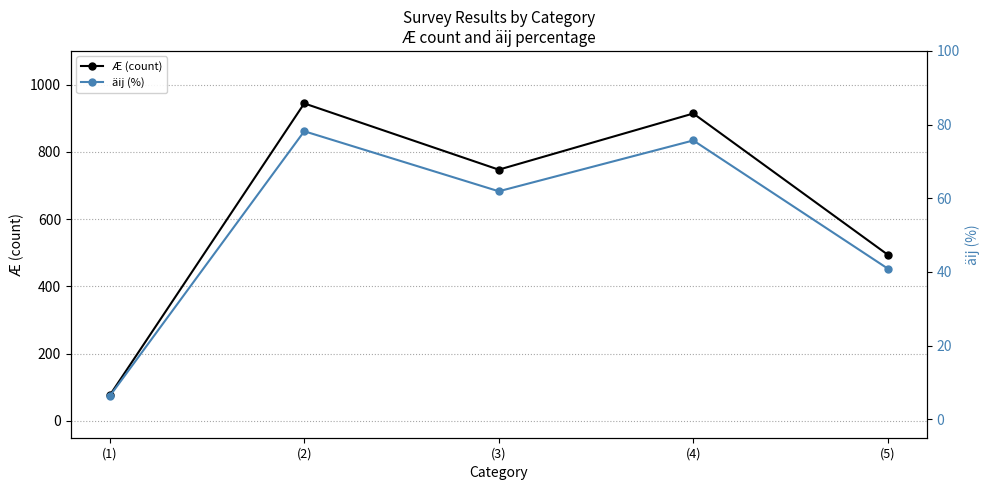

What is the spread (max minus min) of values at (5)?

453.1